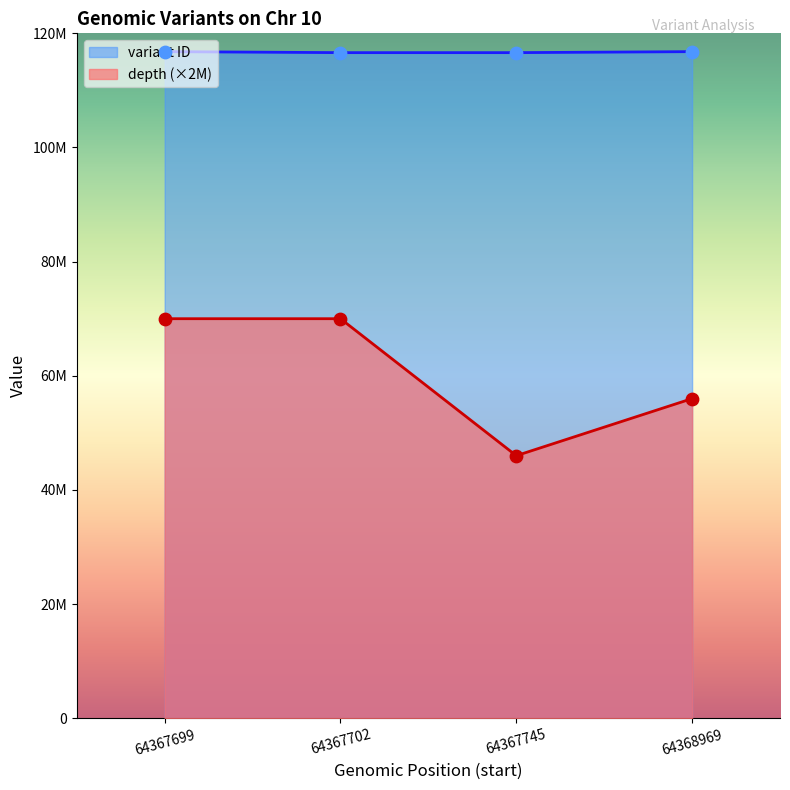

Is the value of depth at 64368969 greater than the value of variant ID at 64367745?

No